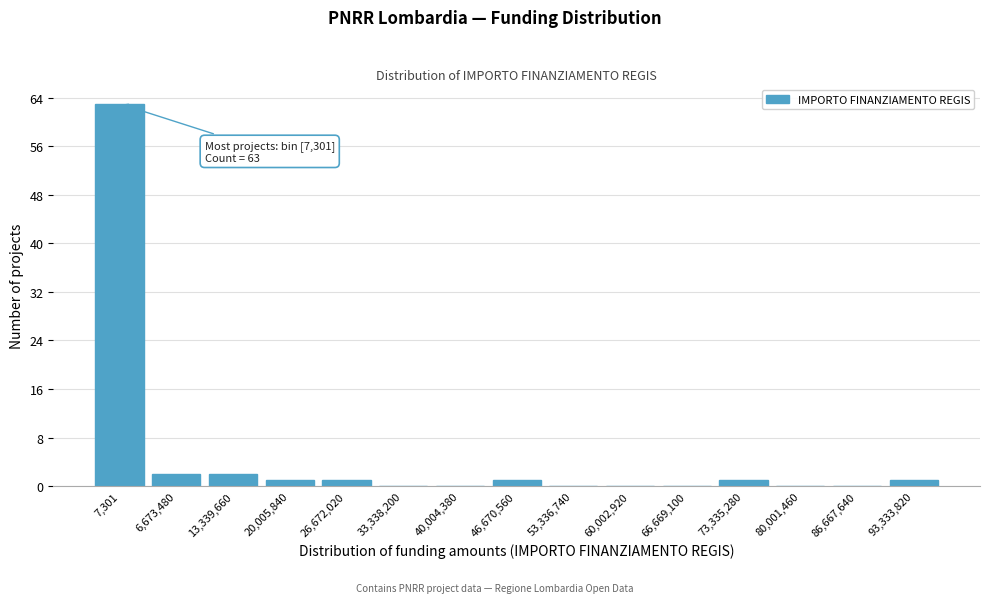

Reading right to left, extract all data points from this chart.

93,333,820=1	86,667,640=0	80,001,460=0	73,335,280=1	66,669,100=0	60,002,920=0	53,336,740=0	46,670,560=1	40,004,380=0	33,338,200=0	26,672,020=1	20,005,840=1	13,339,660=2	6,673,480=2	7,301=63